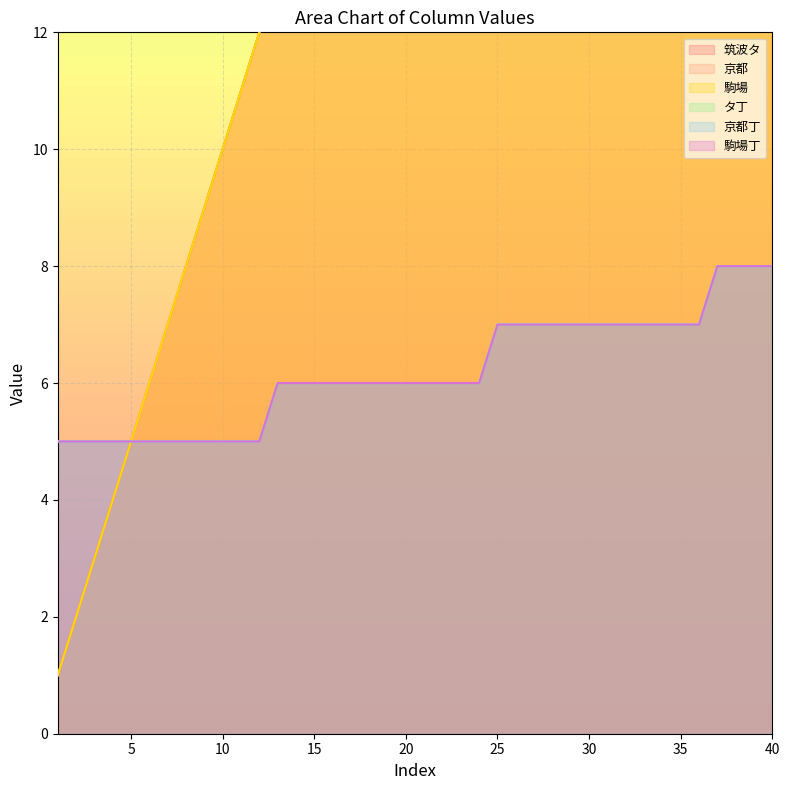

True or false: タ丁 and 駒場丁 intersect in this chart.

False